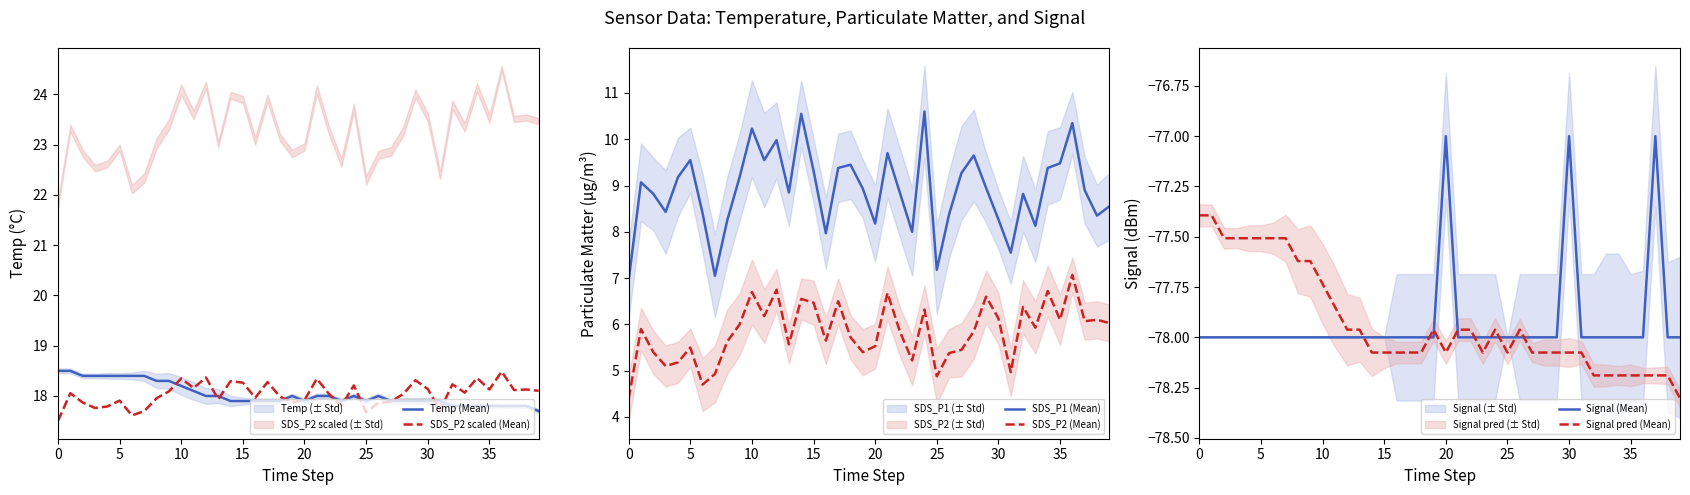

The Temp (Mean) series shows 18.2 at 10. True or false?

True